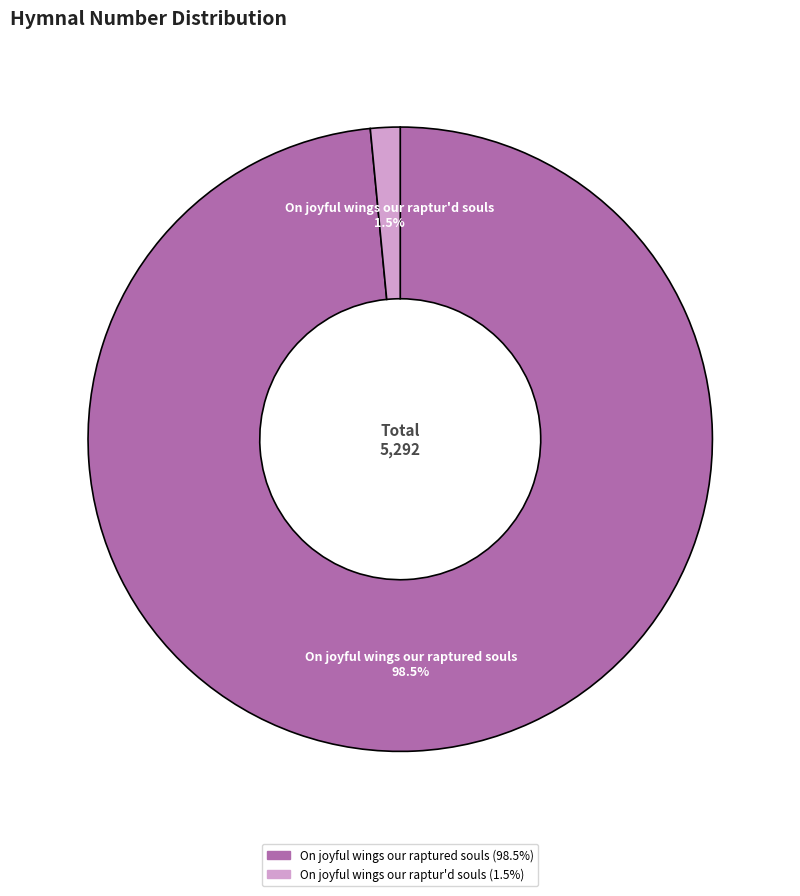

Is the sum of On joyful wings our raptured souls and On joyful wings our raptur'd souls greater than half?

Yes